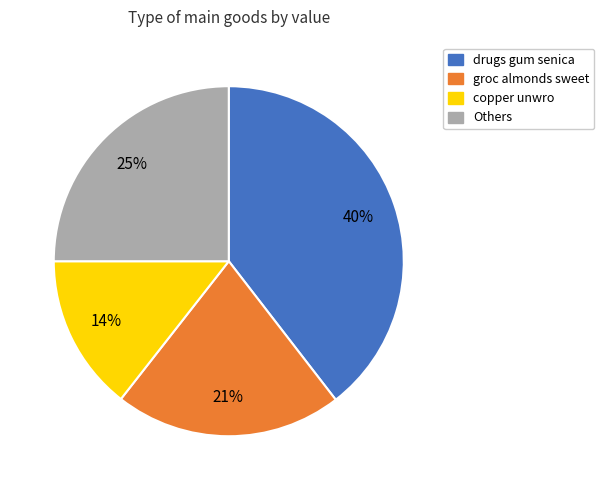

Is there a majority slice in this chart?

No